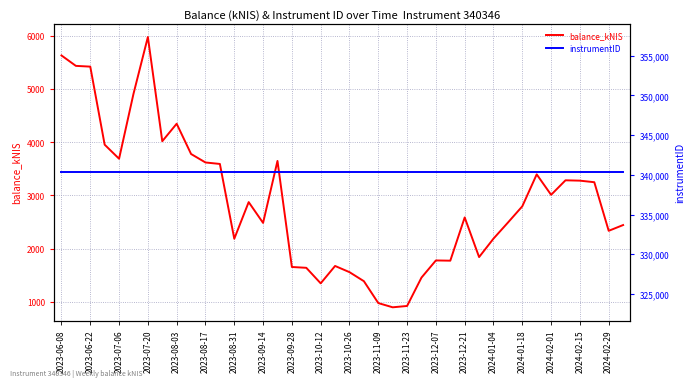

How many data points in balance_kNIS are less than 2794?

20